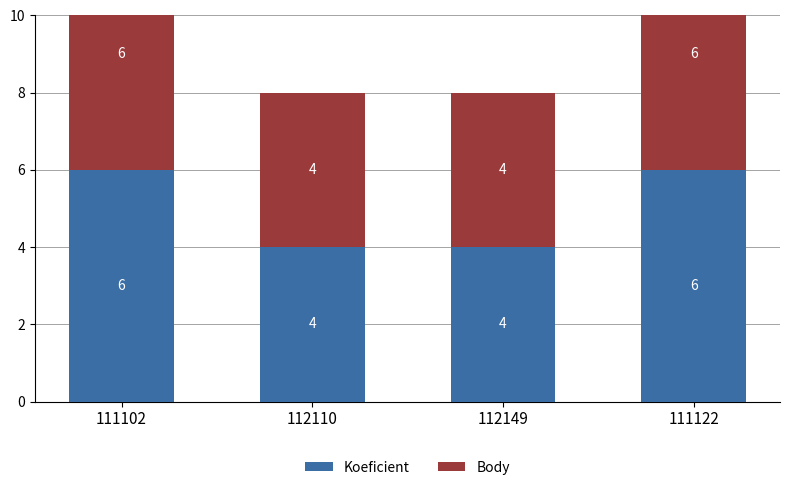

What position from the right is 112149?

2